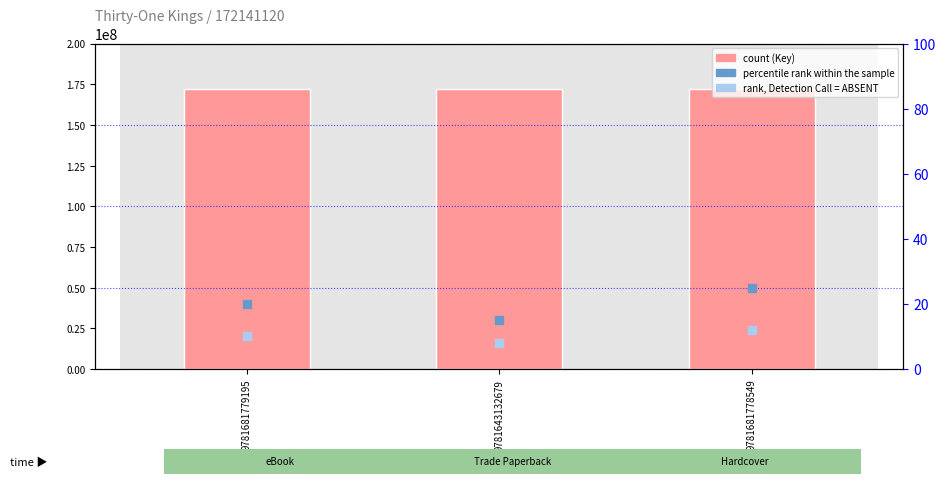

Which series contains the highest Y value?

Key